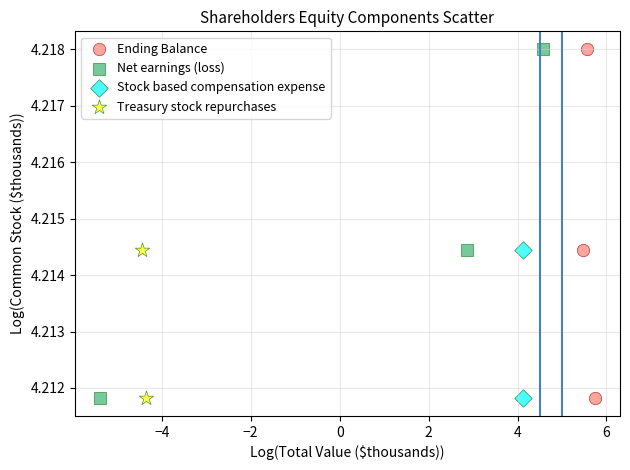

What are all the series names shown in the legend?

Ending Balance, Net earnings (loss), Stock based compensation expense, Treasury stock repurchases